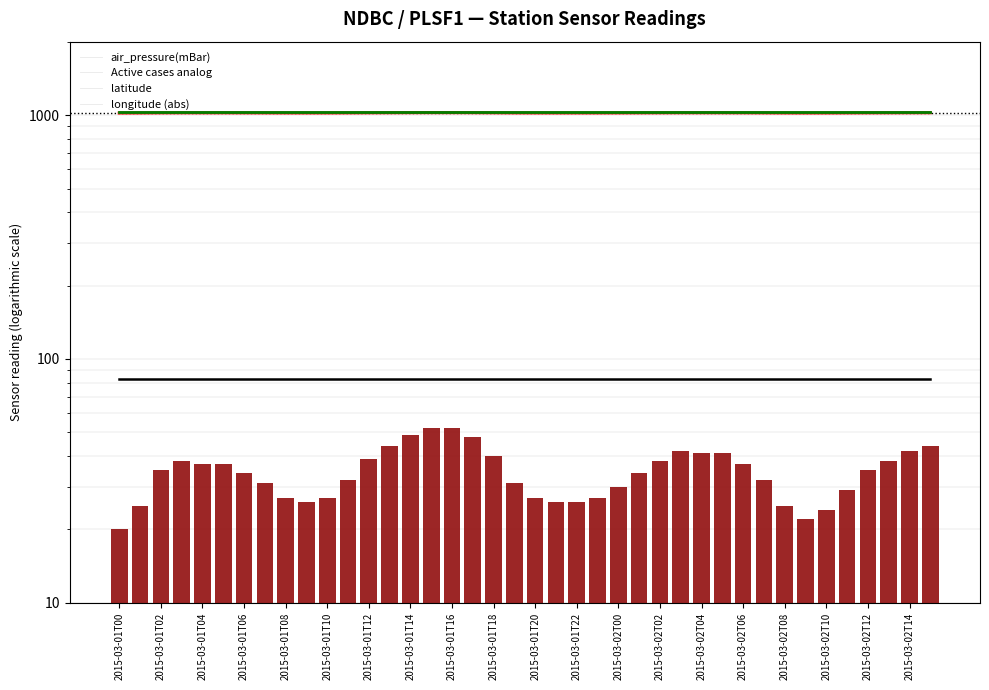

Is it true that latitude equals 1024.8 at 2015-03-02T08?

True